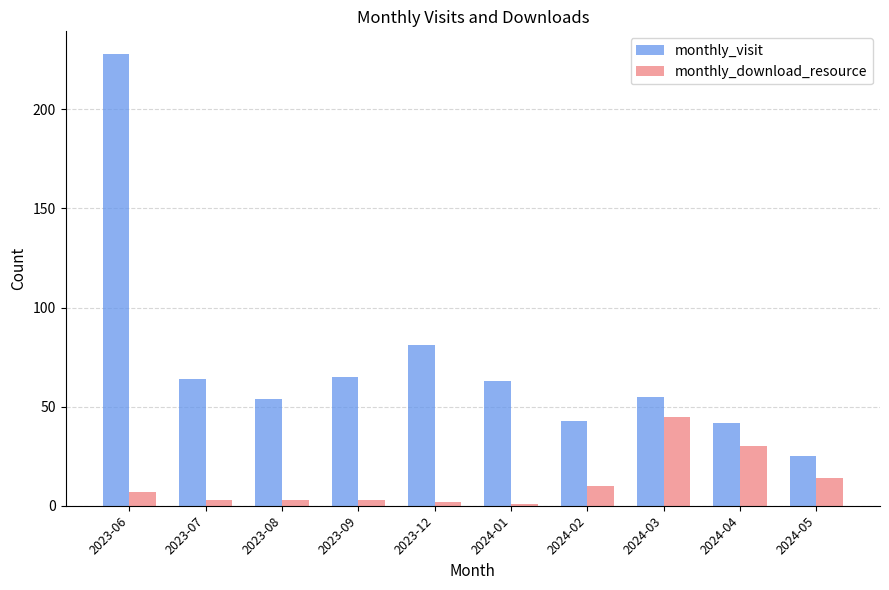

What is the sum of the monthly_visit values at 2024-01 and 2024-04?

105